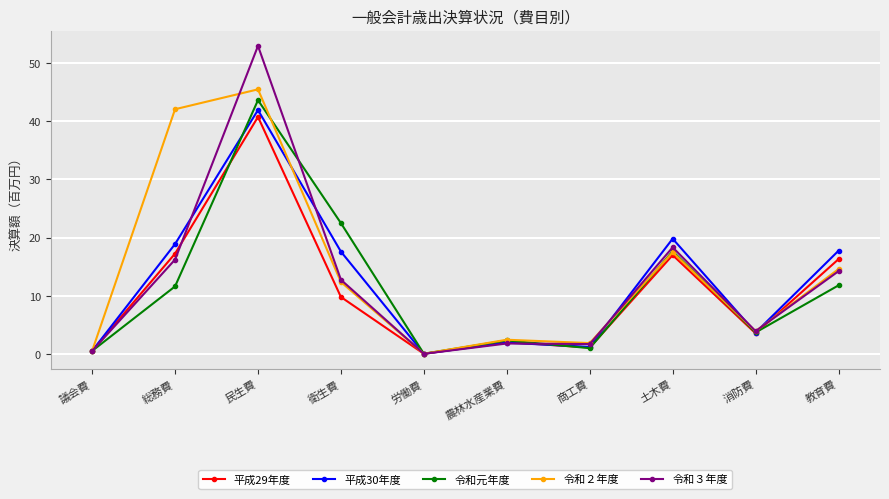

What is the difference between the highest and lowest values at 衛生費?

12.7